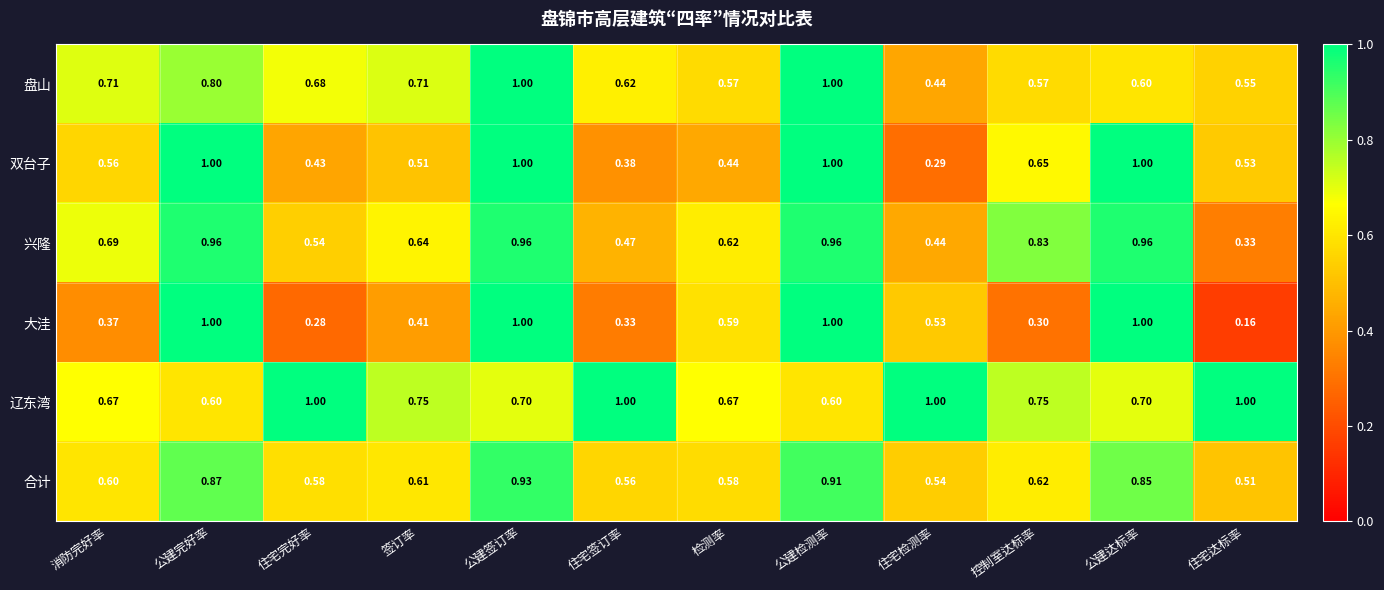

Is the value of 双台子 at 住宅达标率 greater than the value of 大洼 at 签订率?

Yes